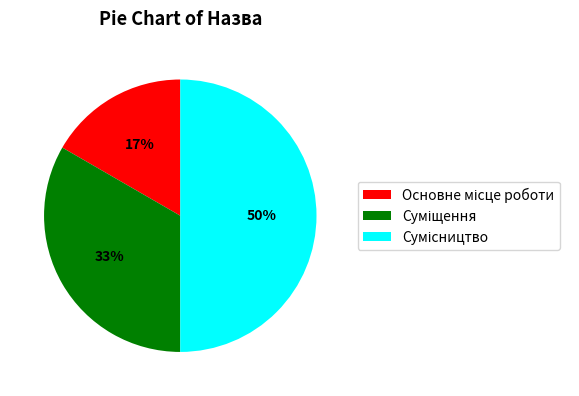

To the nearest percent, what is the difference between the largest and smallest slice percentages?

33%